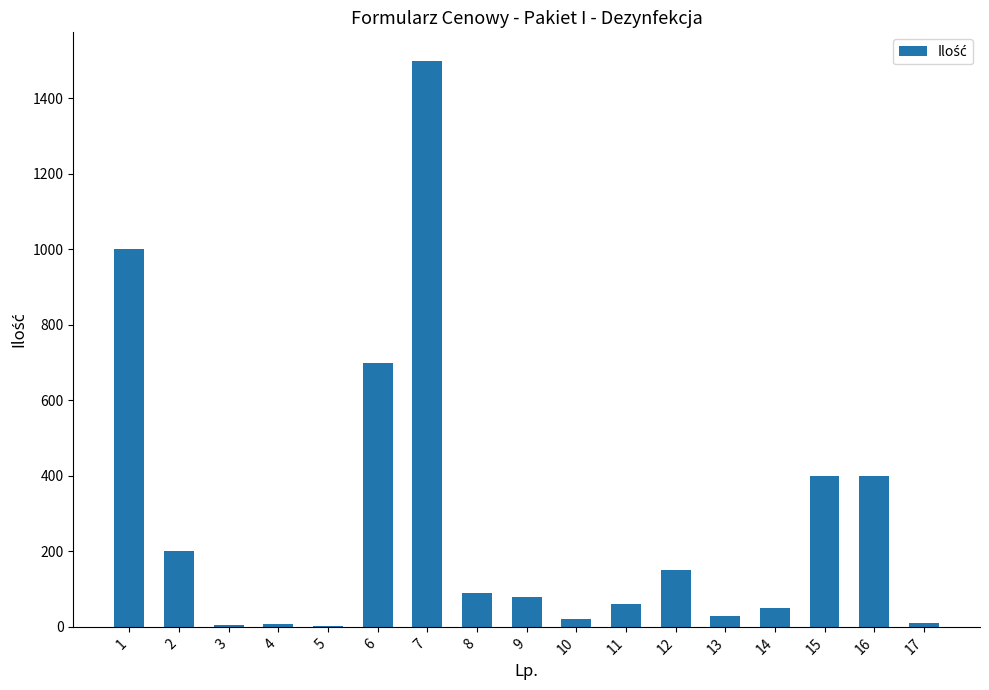

What is the sum of all values?

4704